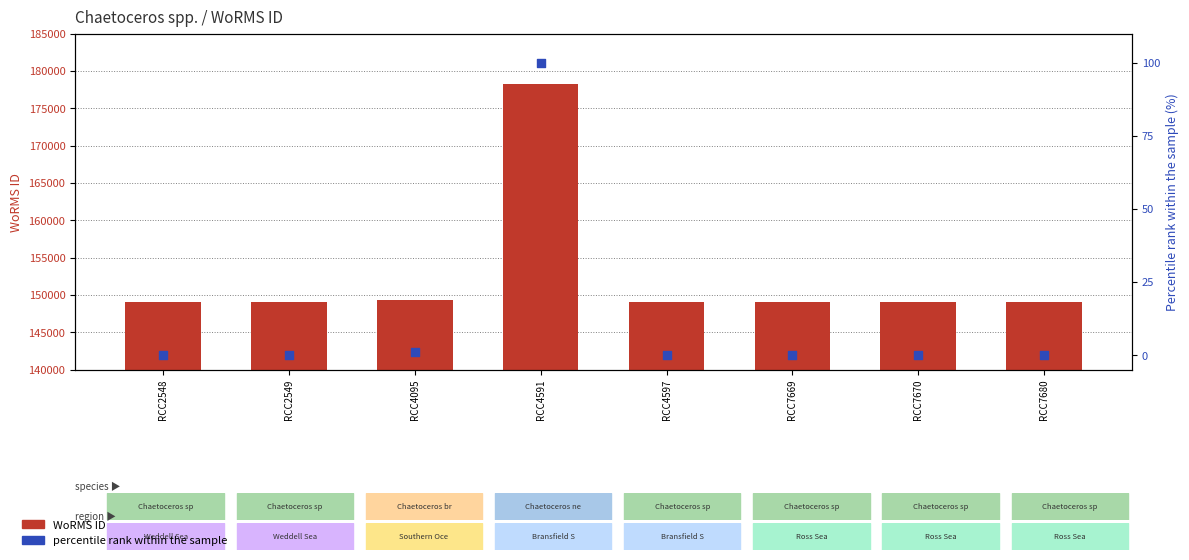

At how many categories does at least one series exceed 56328?

8